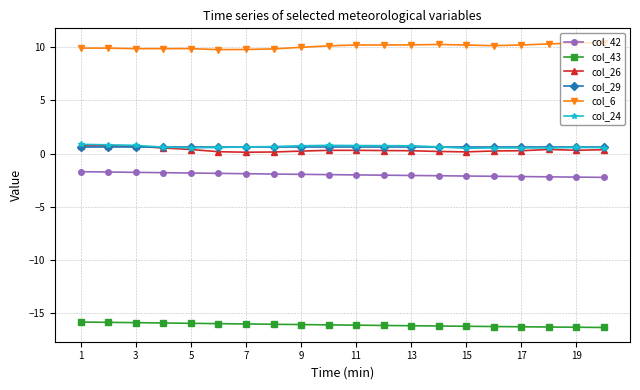

Does the chart have visible grid lines?

Yes